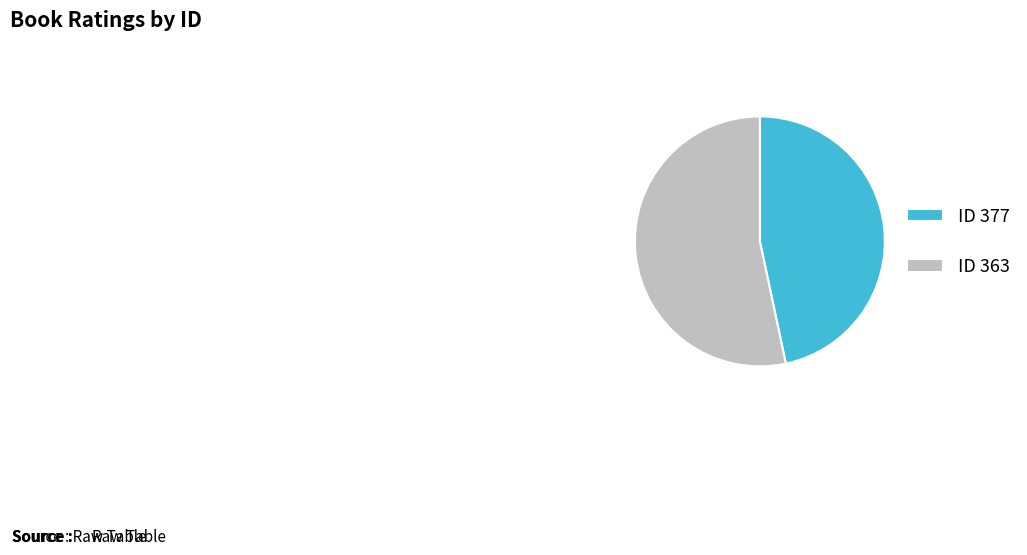

True or false: ID 363 accounts for 40% of the total.

False